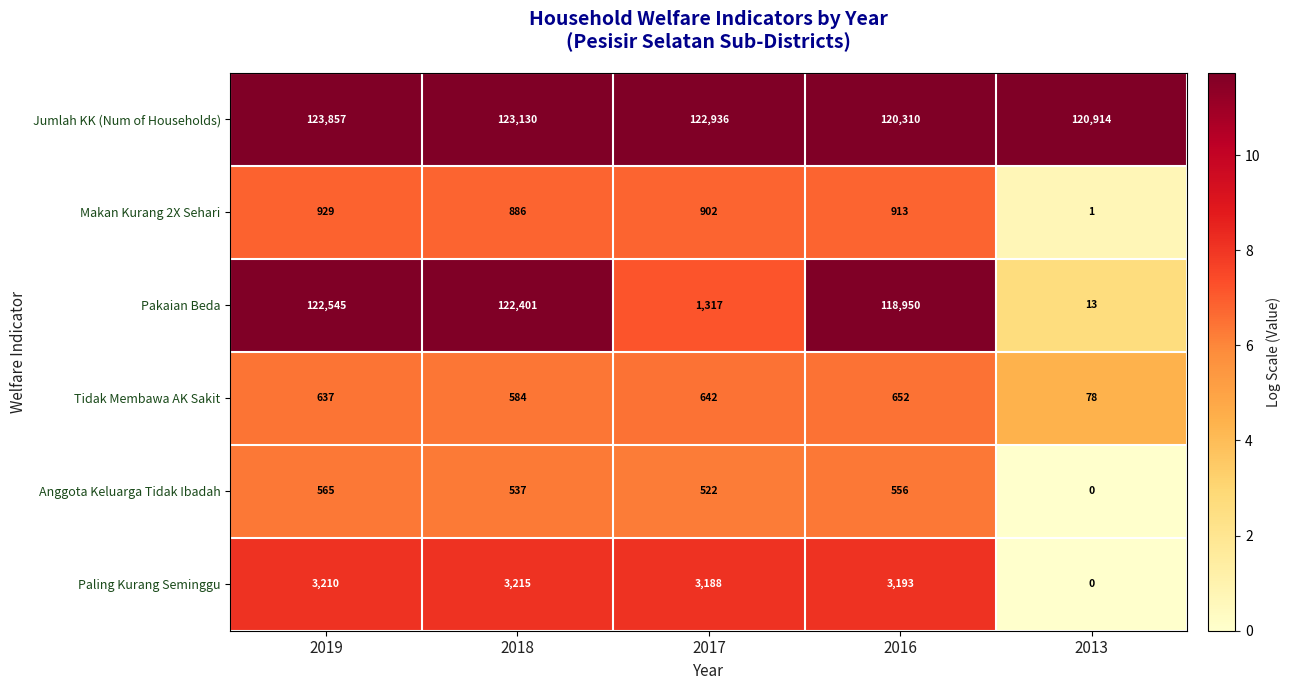

At which category is the sum across all series the highest?

2019